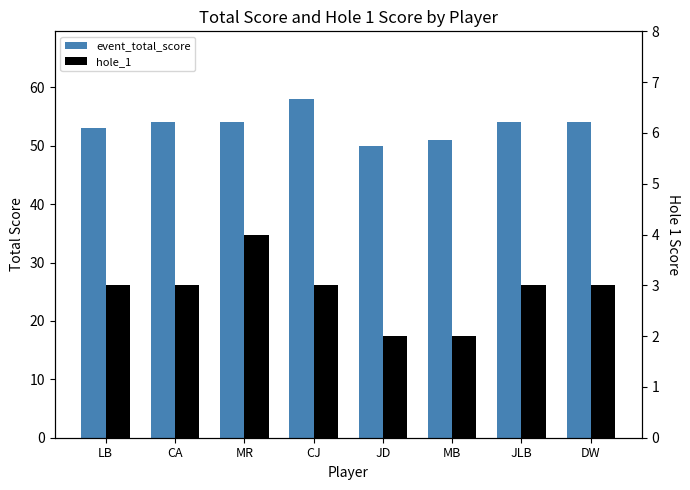

List the labels in order of hole_1 value, smallest first.

JD, MB, LB, CA, CJ, JLB, DW, MR